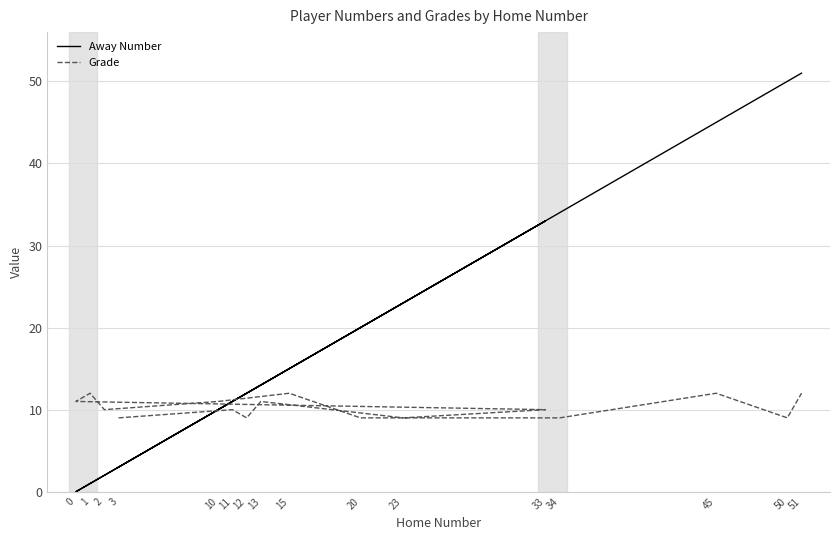

Which series changed the most between 11 and 1?

Away Number